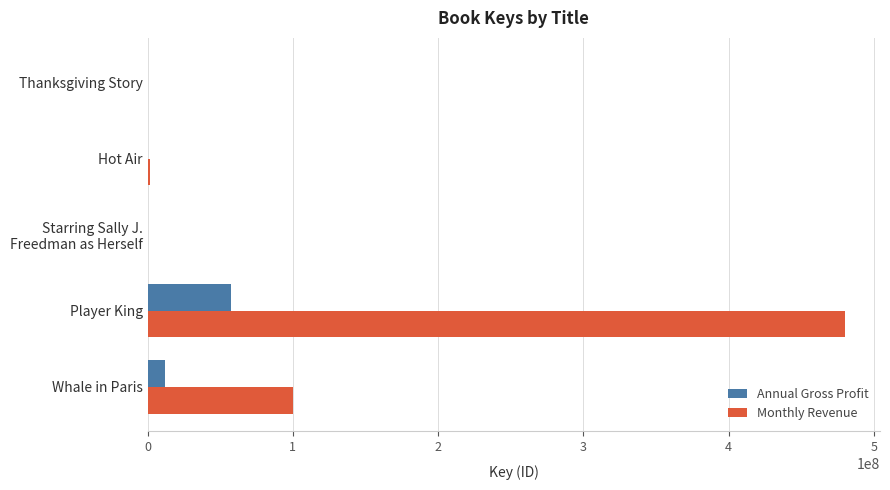

Which series changed the most between Player King and Hot Air?

Monthly Revenue